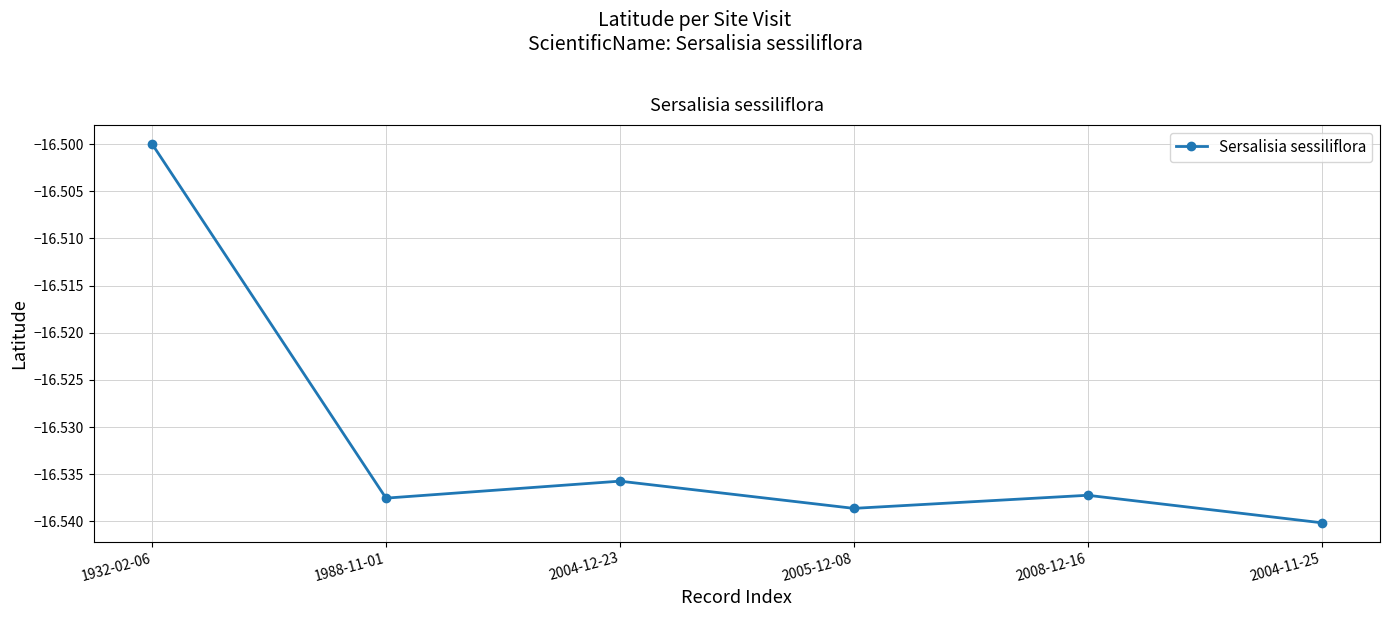

What is the label of the 6th point from the right?

1932-02-06